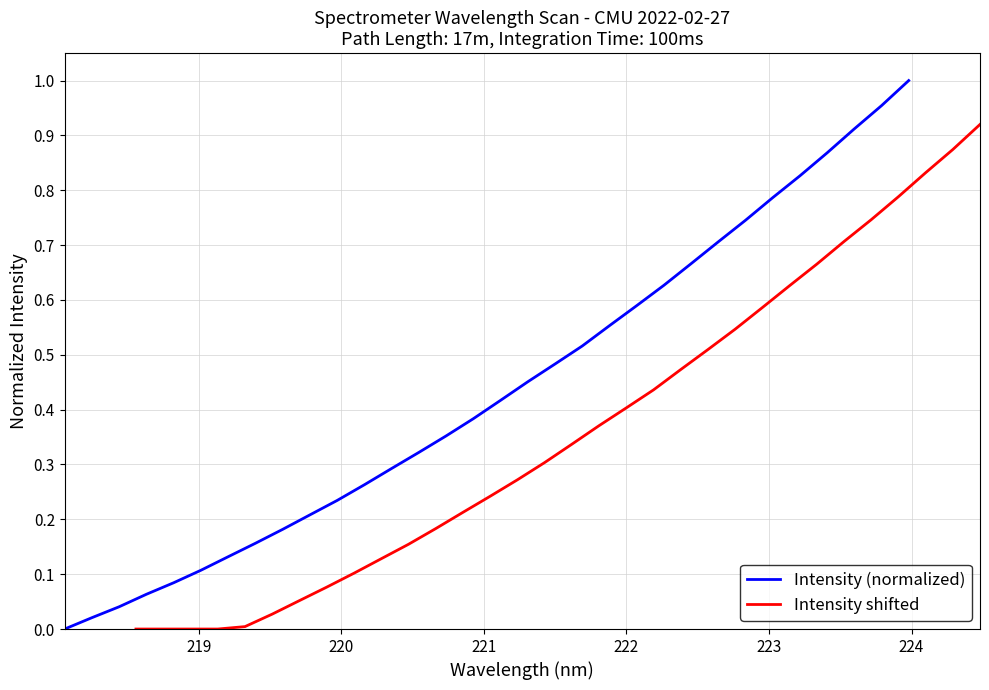

Count the number of categories in the chart.

32